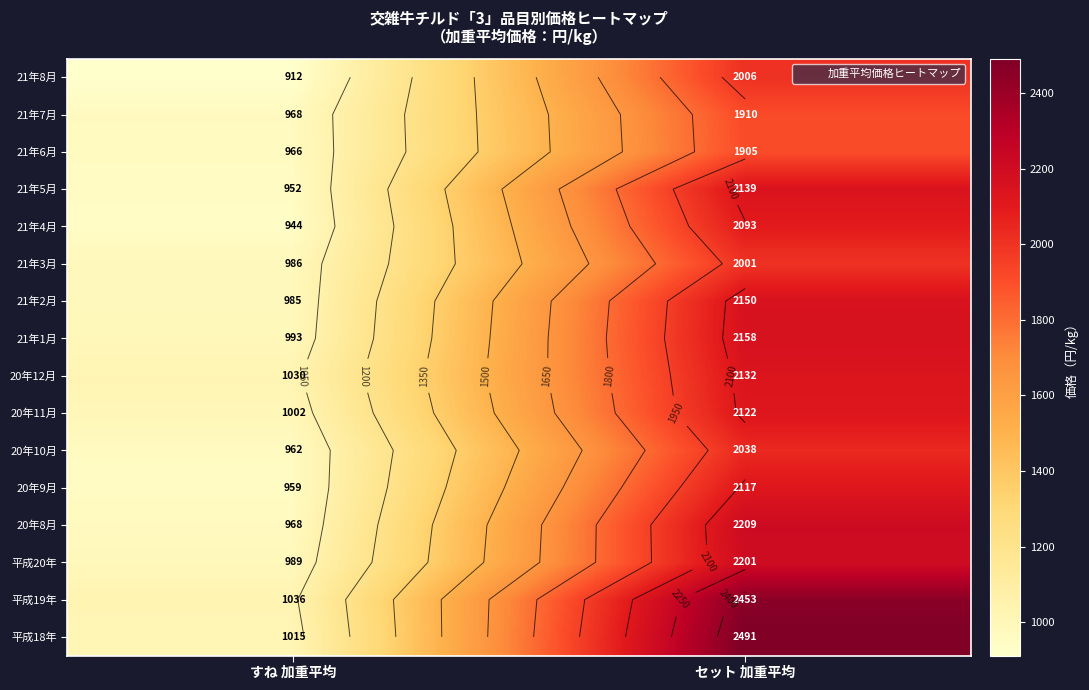

The 21年3月 series shows 2001 at セット 加重平均. True or false?

True